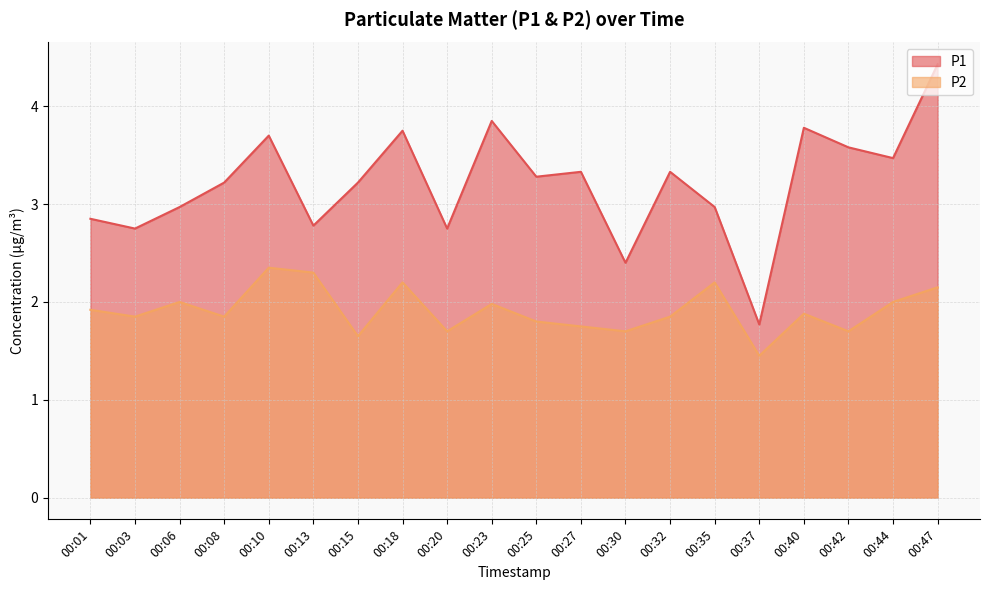

True or false: P2 has a value of 0.8 at 00:18.

False